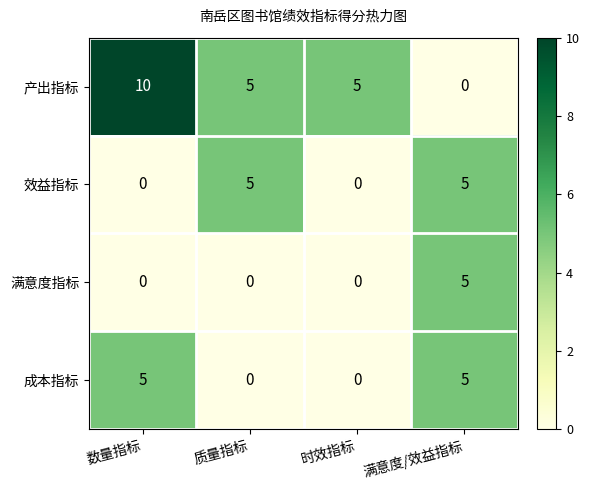

The 成本指标 series shows 0 at 时效指标. True or false?

True